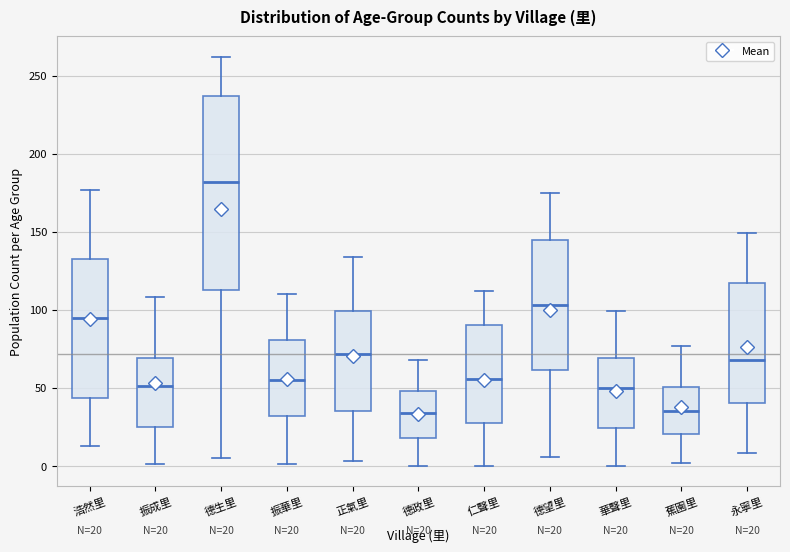

Which box is the tallest, from its lower edge to its upper edge?

德生里